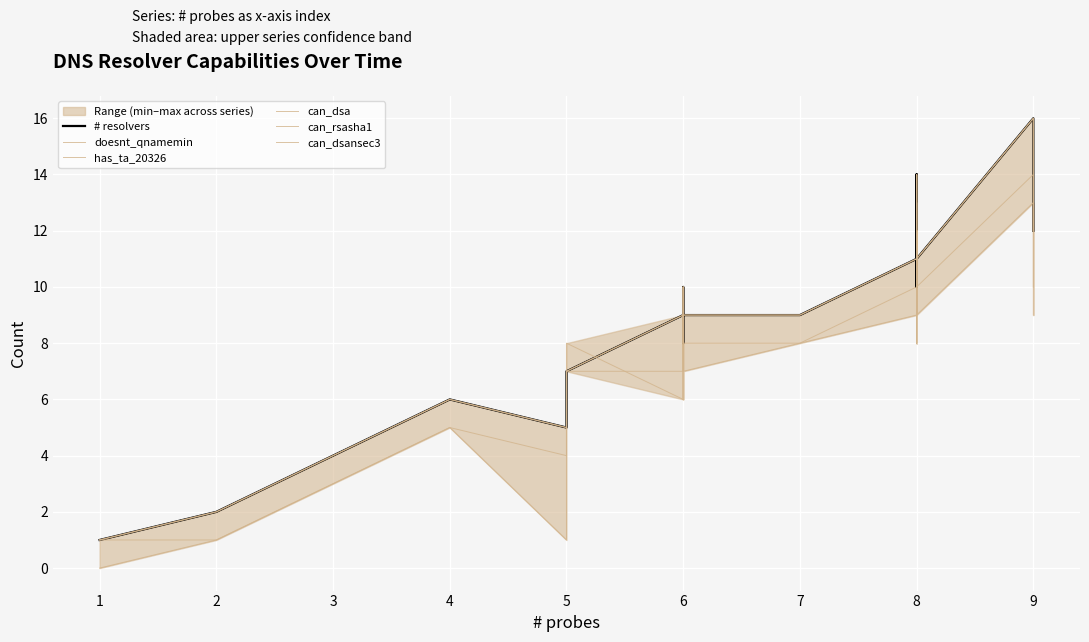

What is the value of the can_dsa point at the 38th from the left?

9